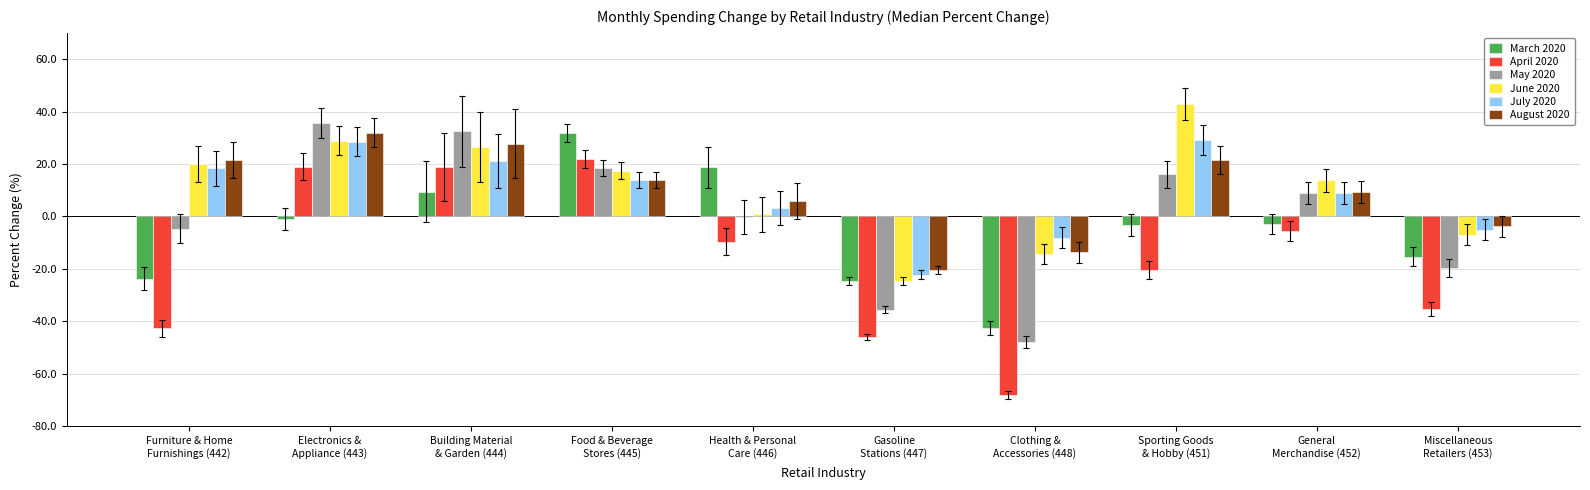

The value of March 2020 at Electronics &
Appliance (443) is -1.1. True or false?

True